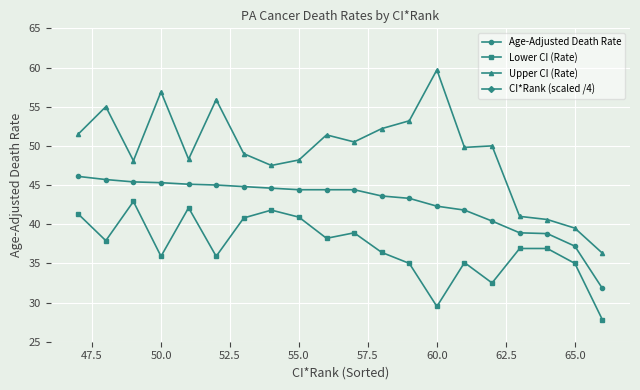

At which label does Upper CI (Rate) reach its peak?

60.0